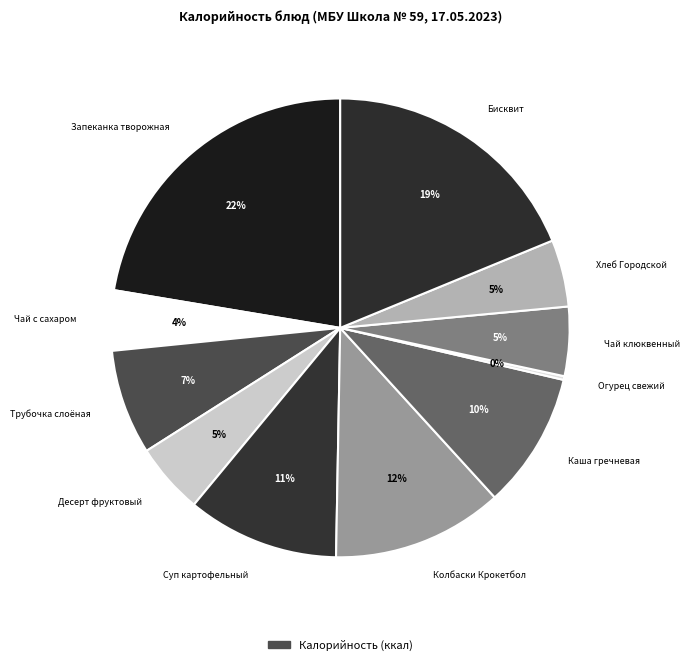

The Суп картофельный slice represents 11% of the pie. True or false?

True